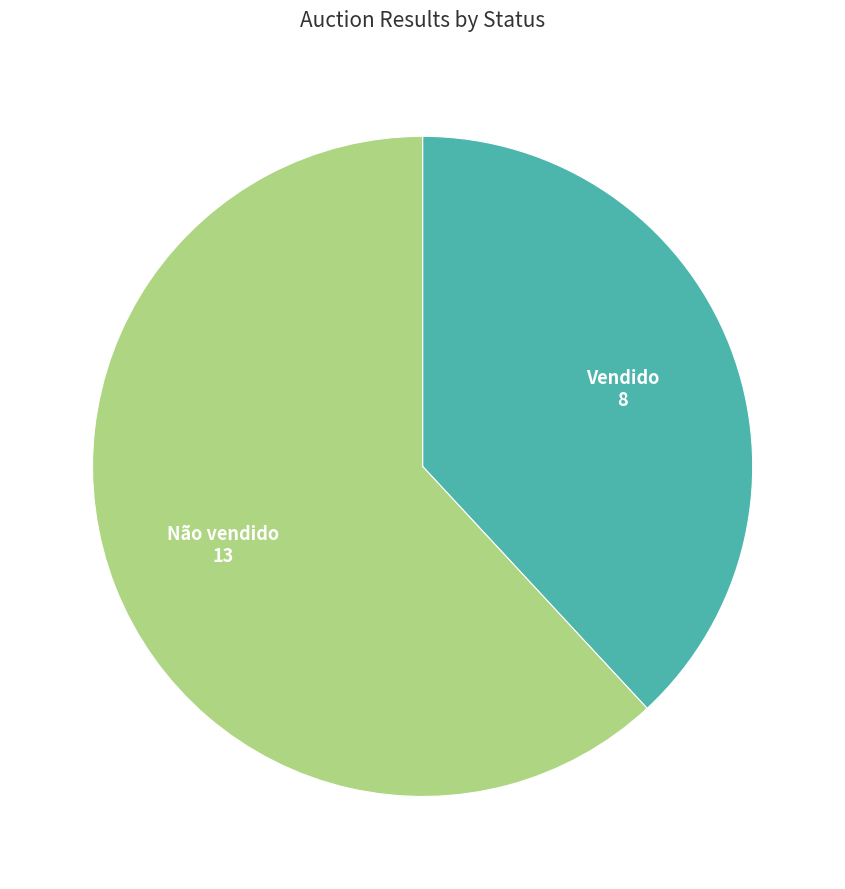

Does any single category account for the majority?

Yes